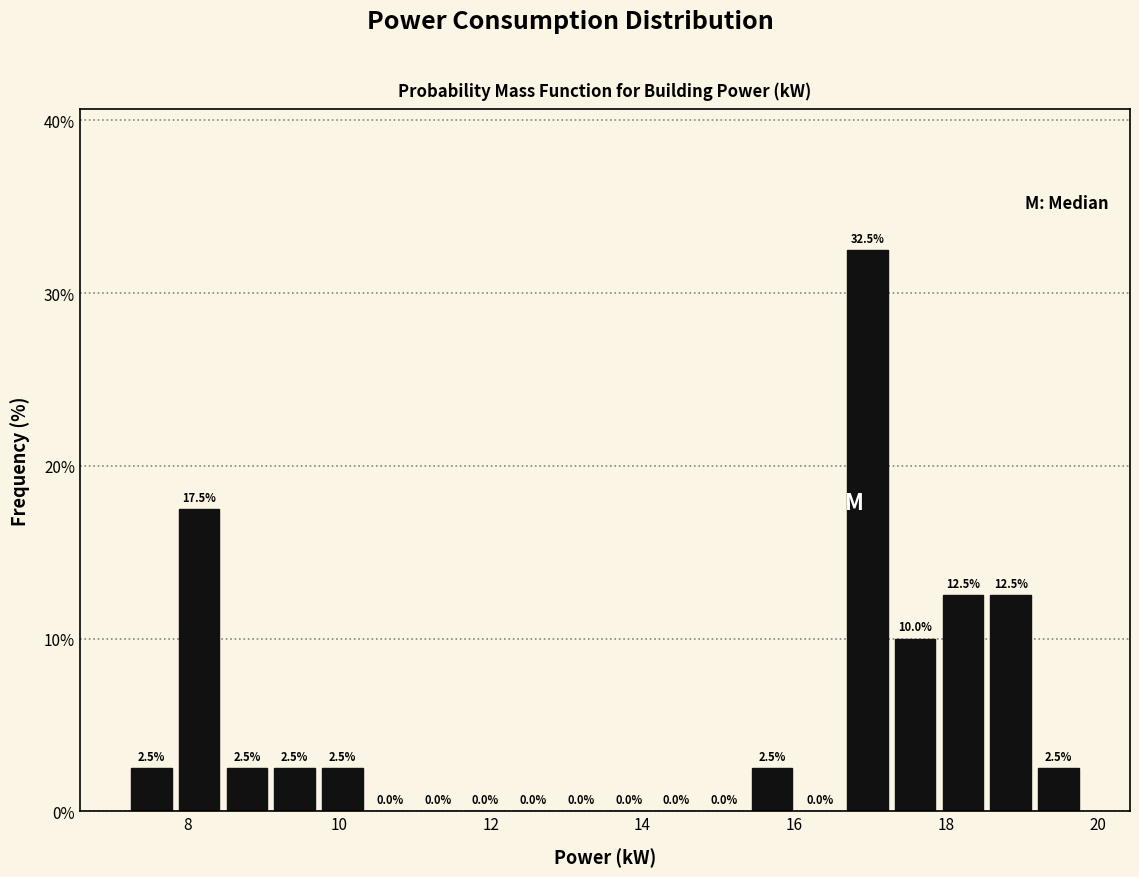

Read against the x-axis, roughly where is the centre of the tallest bar?

17.0